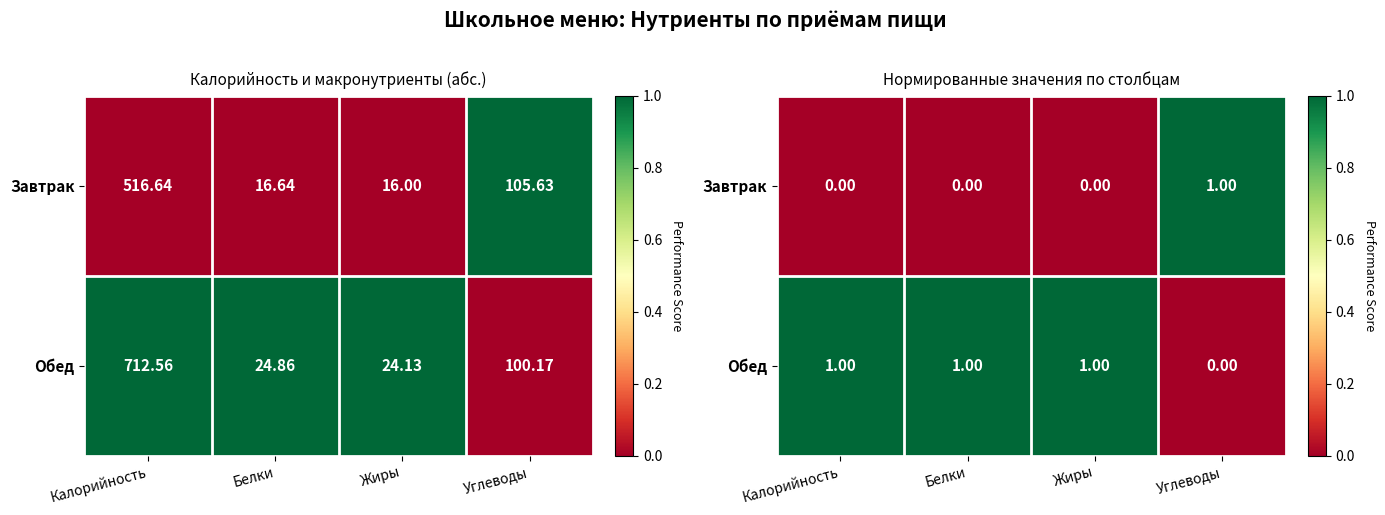

At which label does Обед reach its peak?

Калорийность